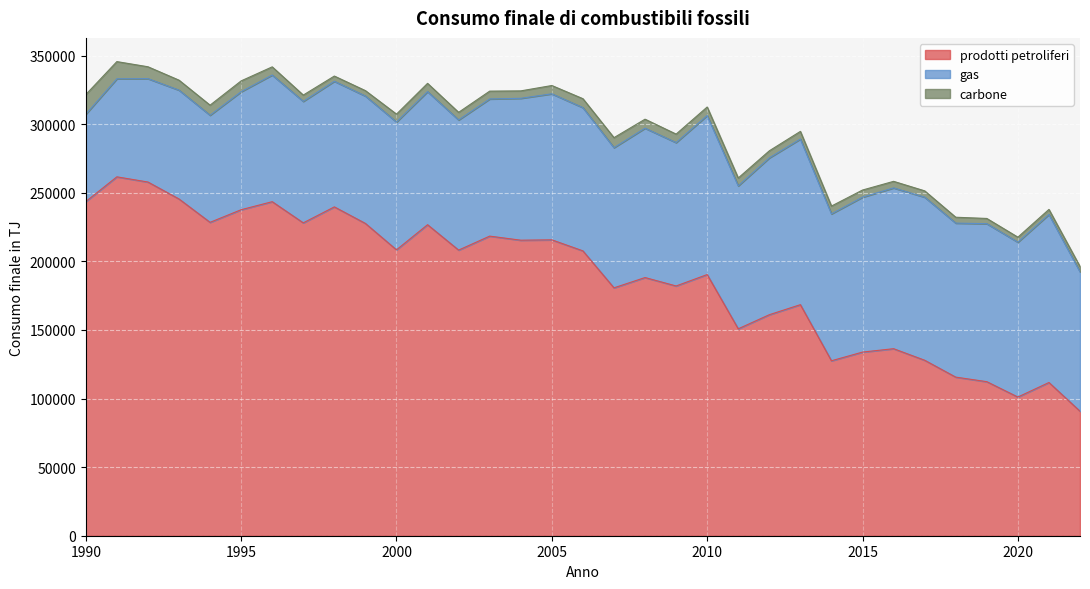

Between which two adjacent categories do gas and prodotti petroliferi first intersect?

2018 and 2019